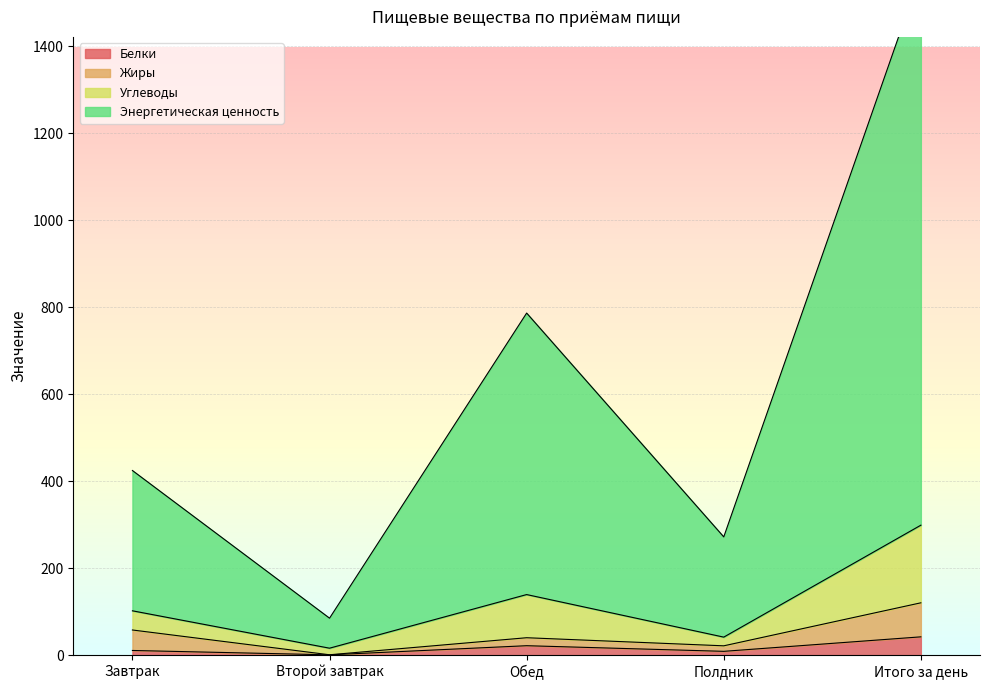

Rank the categories by Энергетическая ценность value from lowest to highest.

Второй завтрак, Полдник, Завтрак, Обед, Итого за день